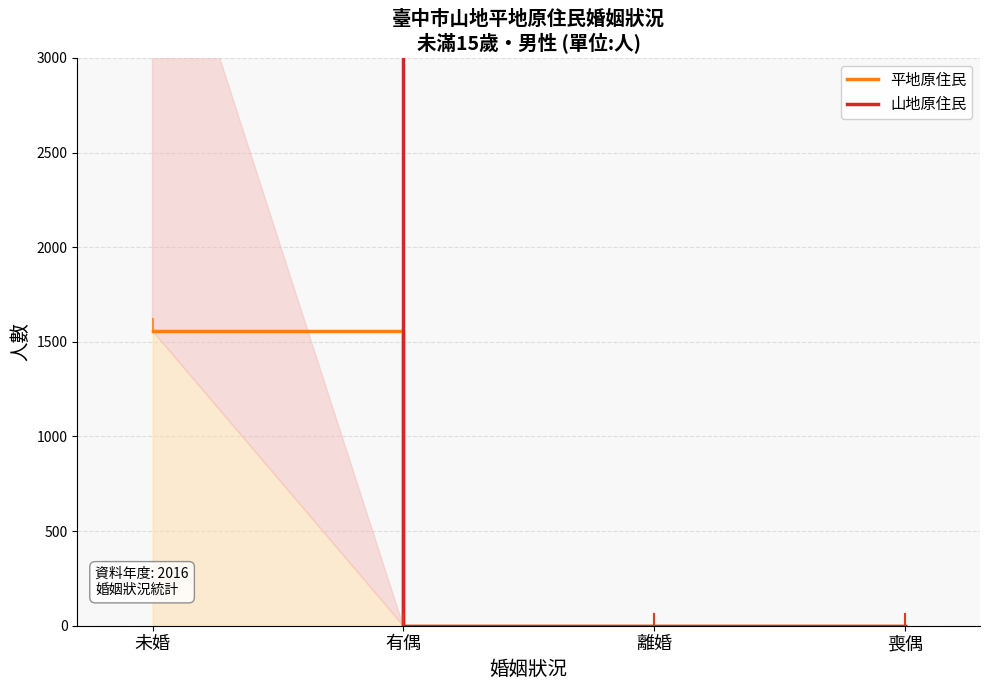

The 平地原住民 series shows 0 at 離婚. True or false?

True